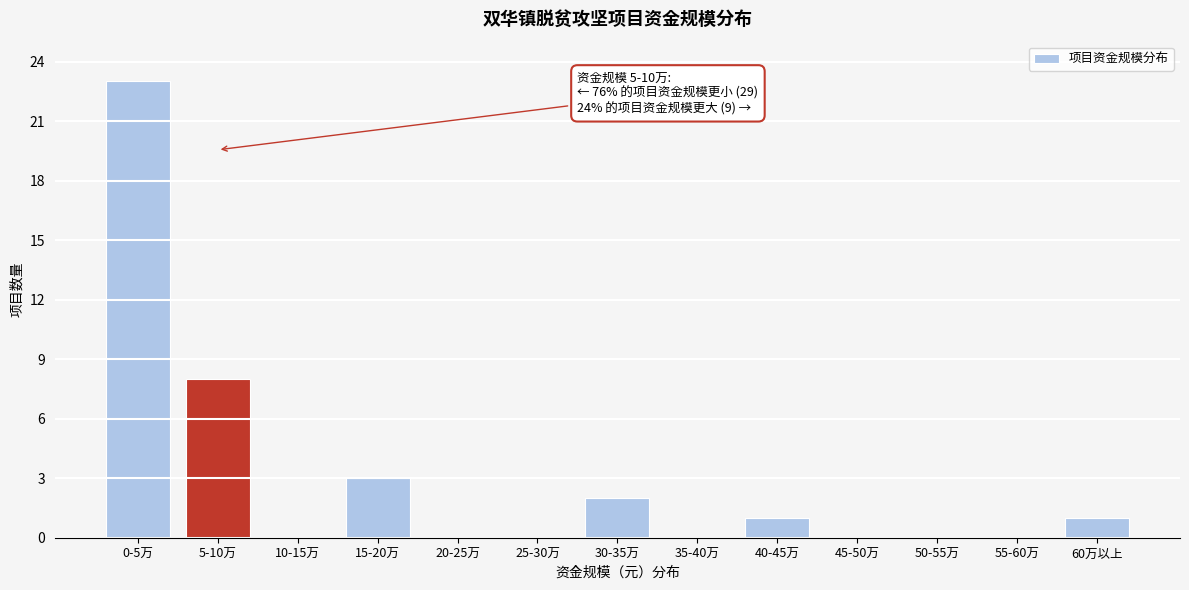

Reading right to left, transcribe all the data shown in this chart.

60万以上=1	55-60万=0	50-55万=0	45-50万=0	40-45万=1	35-40万=0	30-35万=2	25-30万=0	20-25万=0	15-20万=3	10-15万=0	5-10万=8	0-5万=23